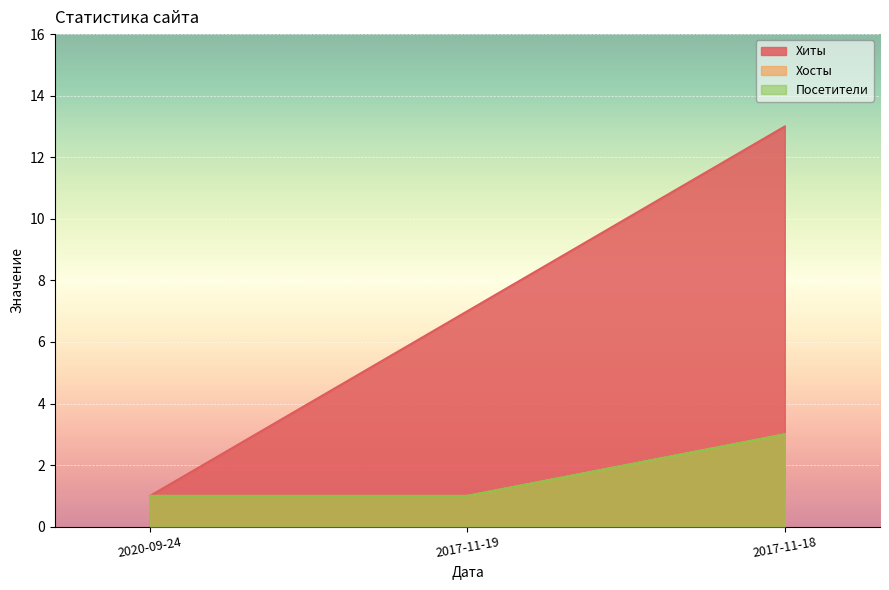

Does the chart display data point markers on the line(s)?

No